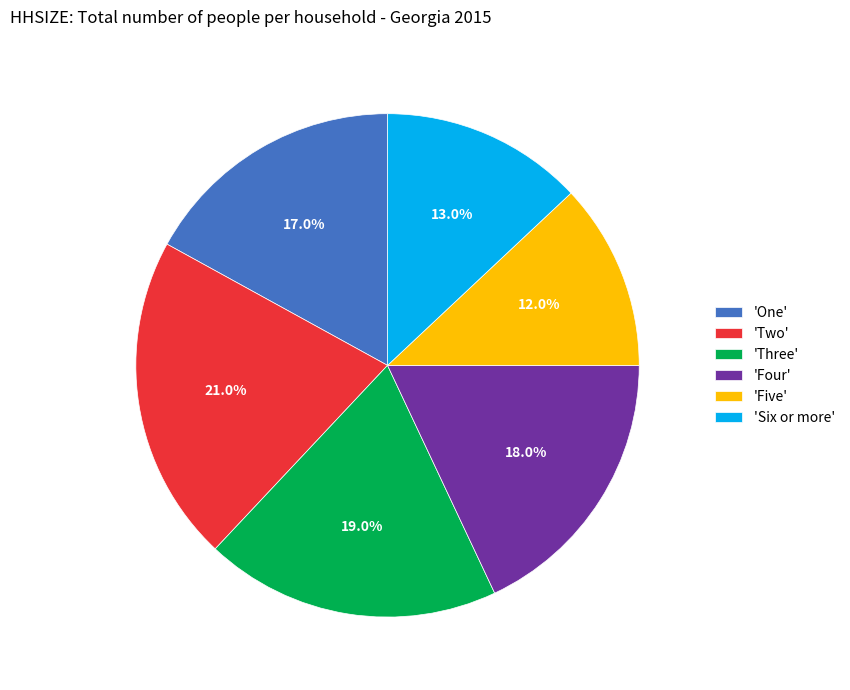

What is the smallest slice in the pie chart?

'Five'